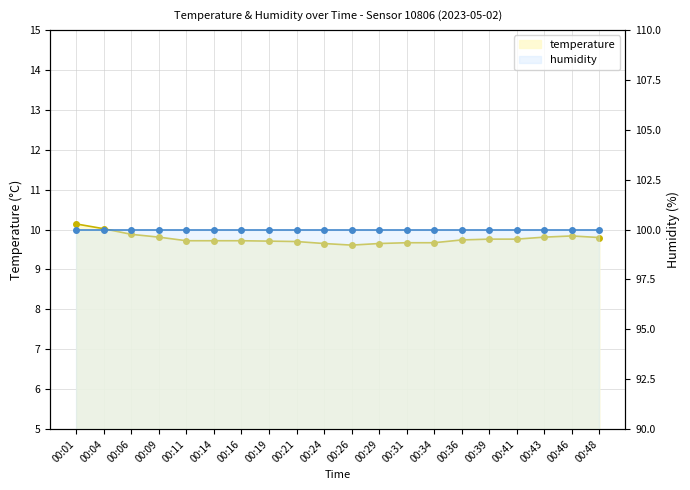

Reading left to right, transcribe all the data shown in this chart.

temperature: 00:01=10.1	00:04=10.0	00:06=9.9	00:09=9.8	00:11=9.7	00:14=9.7	00:16=9.7	00:19=9.7	00:21=9.7	00:24=9.7	00:26=9.6	00:29=9.7	00:31=9.7	00:34=9.7	00:36=9.7	00:39=9.8	00:41=9.8	00:43=9.8	00:46=9.8	00:48=9.8
humidity: 00:01=100.0	00:04=100.0	00:06=100.0	00:09=100.0	00:11=100.0	00:14=100.0	00:16=100.0	00:19=100.0	00:21=100.0	00:24=100.0	00:26=100.0	00:29=100.0	00:31=100.0	00:34=100.0	00:36=100.0	00:39=100.0	00:41=100.0	00:43=100.0	00:46=100.0	00:48=100.0